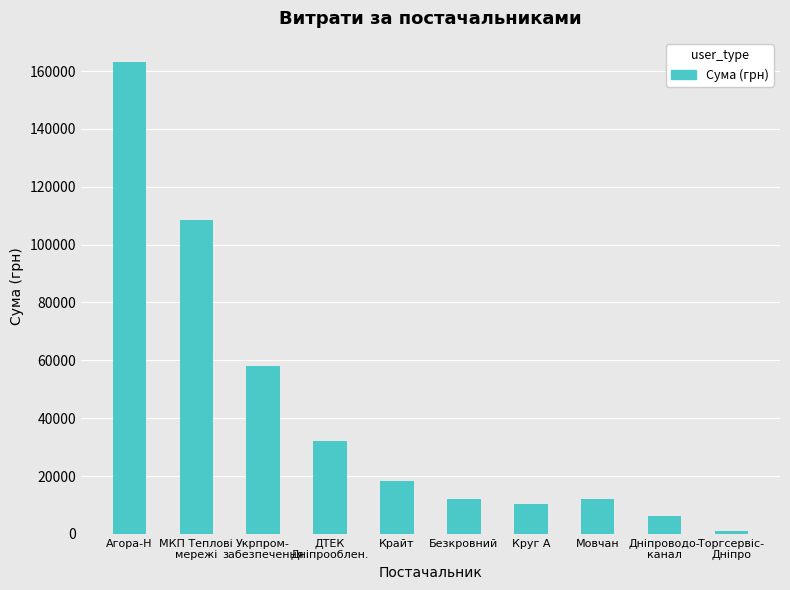

What is the difference between the maximum and minimum values?

162280.1